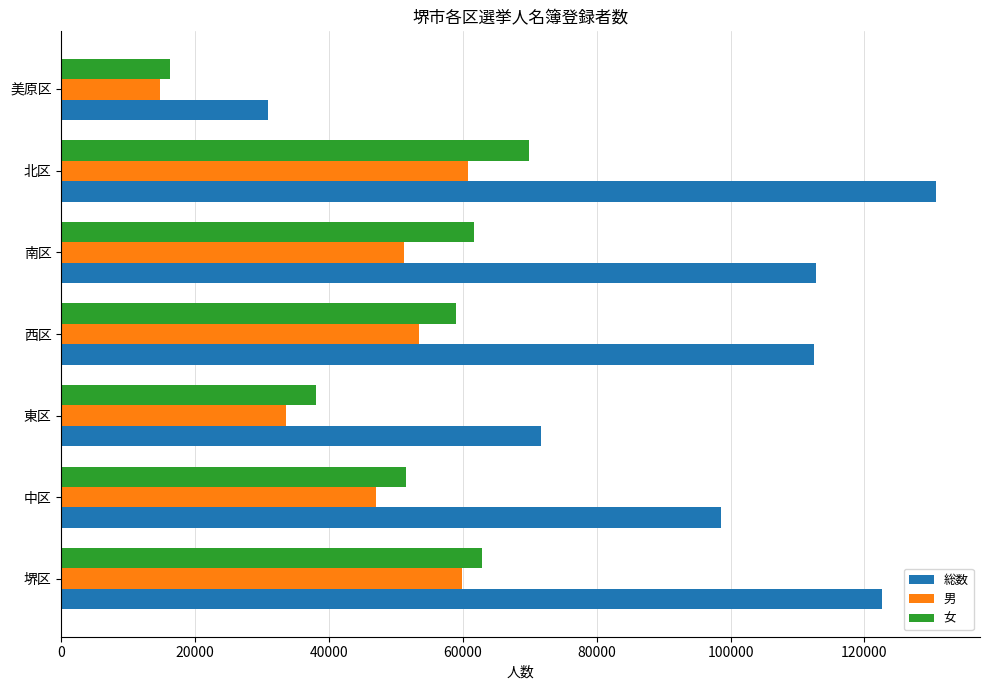

Which category has the lowest value in the 総数 series?

美原区